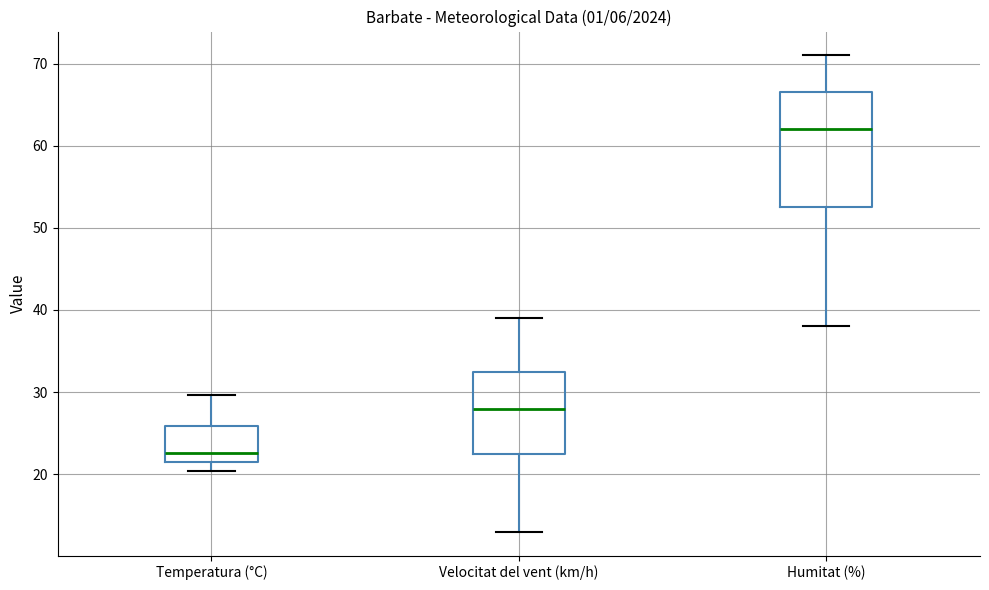

Reading left to right, read every box against the y-axis: the position of its median line, the range the box covers, and the ends of its whiskers. The values are not printed on the chart, so give them approximately, as read against the axis.

Temperatura (°C): median 23, box 21 to 26, whiskers 20 to 30
Velocitat del vent (km/h): median 28, box 23 to 33, whiskers 13 to 39
Humitat (%): median 62, box 53 to 67, whiskers 38 to 71